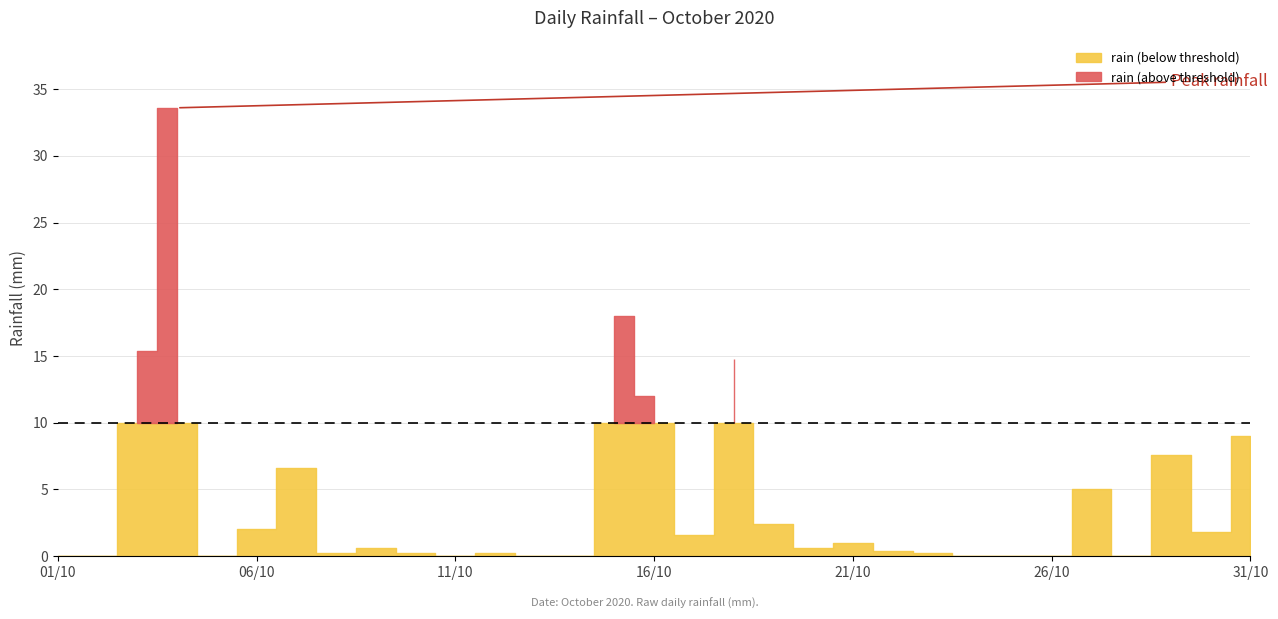

Reading left to right, list all the values displayed in this chart.

0.0	0.0	15.4	33.6	0.0	2.0	6.6	0.2	0.6	0.2	0.0	0.2	0.0	0.0	18.0	12.0	1.6	14.8	2.4	0.6	1.0	0.4	0.2	0.0	0.0	0.0	5.0	0.0	7.6	1.8	9.0